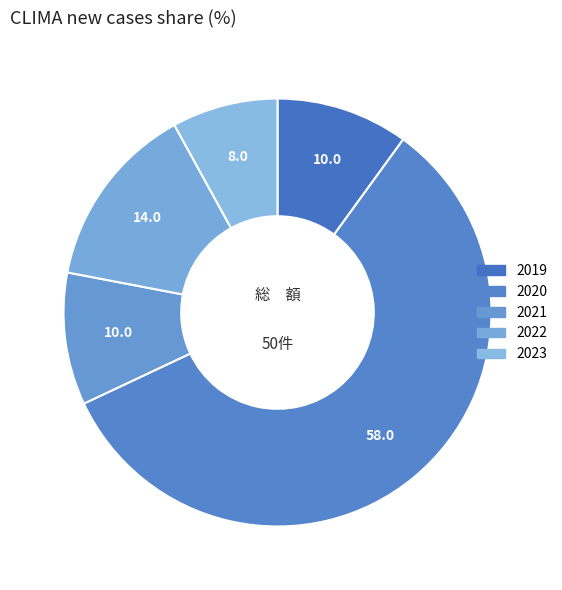

Is there a majority slice in this chart?

Yes